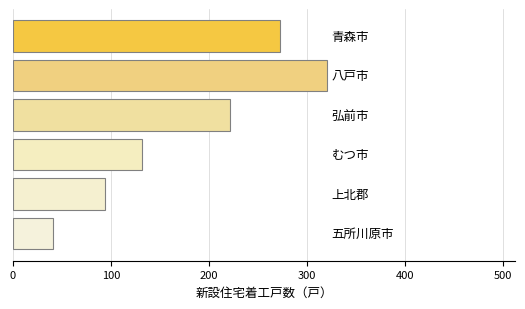

What is the value of the 2nd bar from the top?

320